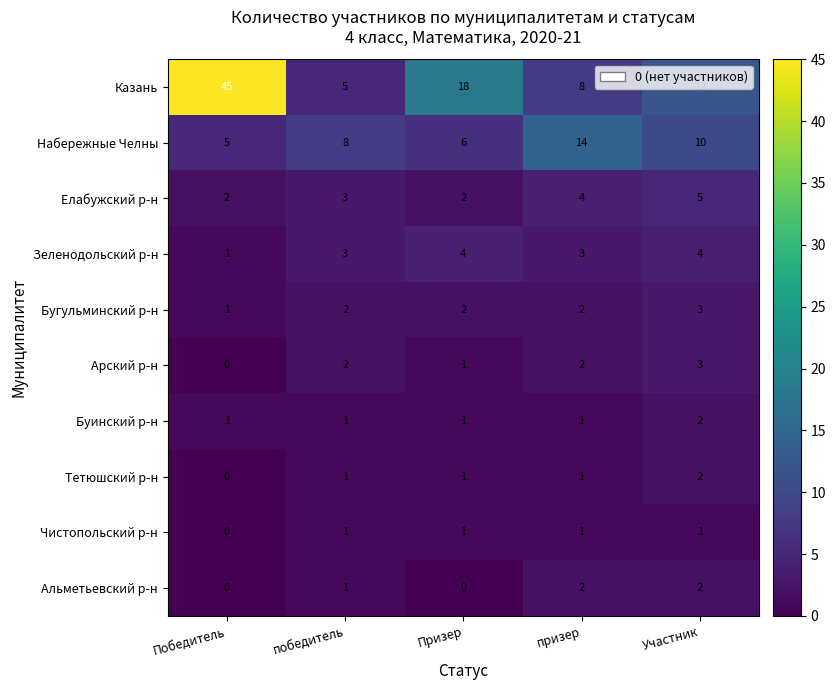

Count the number of categories in the chart.

5